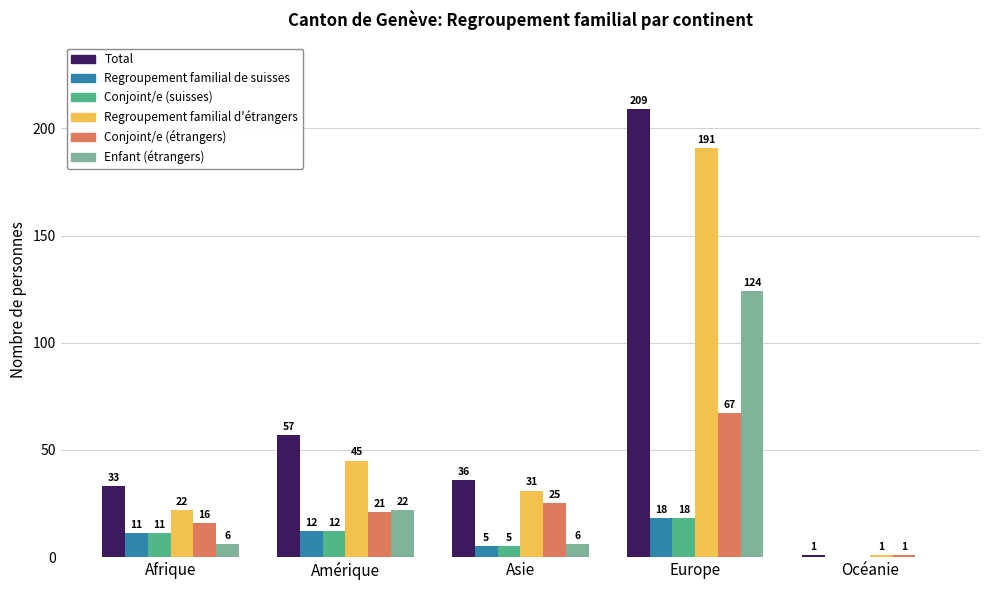

Are the bars grouped side by side (vs. stacked)?

Yes